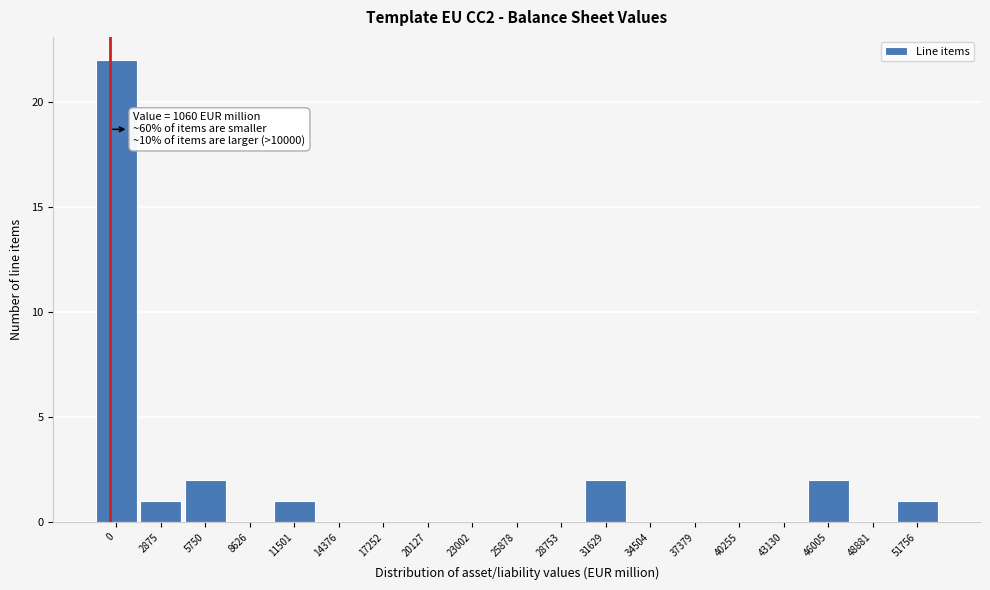

Reading left to right, list all the values displayed in this chart.

0=22	2875=1	5750=2	8626=0	11501=1	14376=0	17252=0	20127=0	23002=0	25878=0	28753=0	31629=2	34504=0	37379=0	40255=0	43130=0	46005=2	48881=0	51756=1